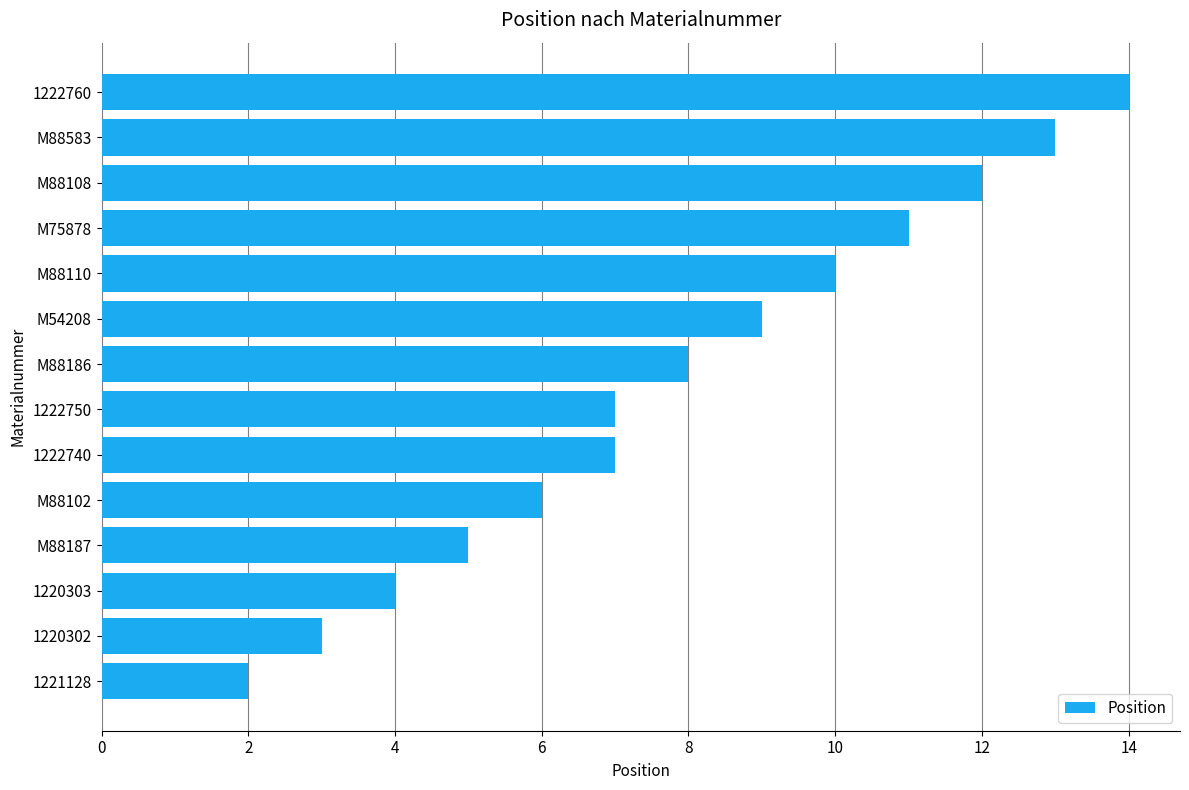

What is the sum of all values?

111